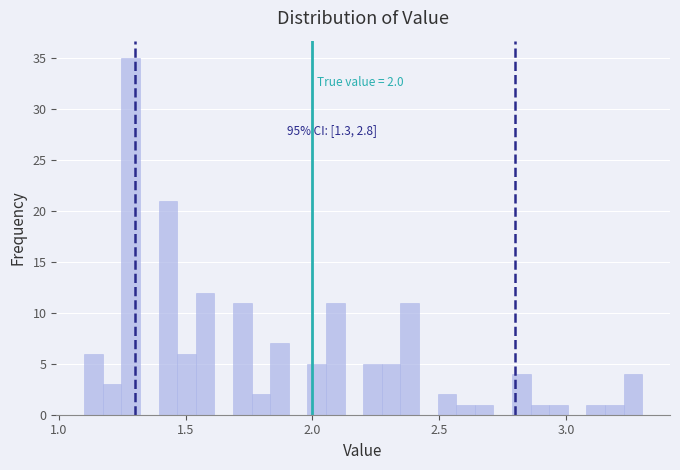

Read against the x-axis, roughly where is the centre of the tallest bar?

1.30